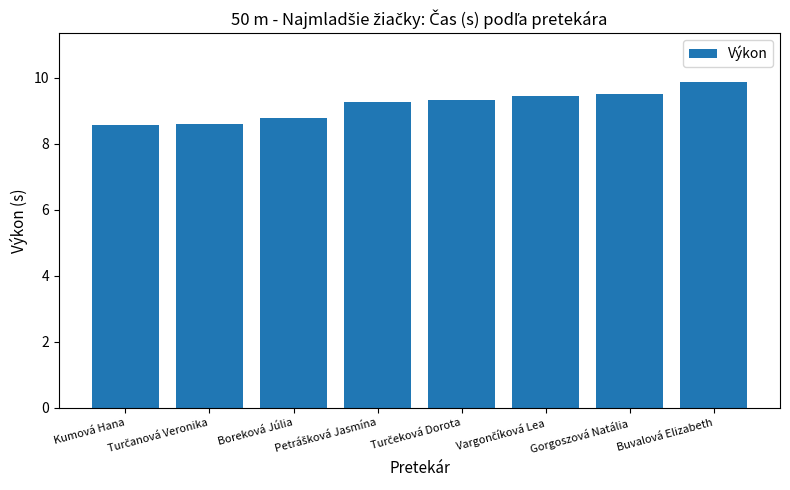

What is the minimum value shown in the chart?

8.6